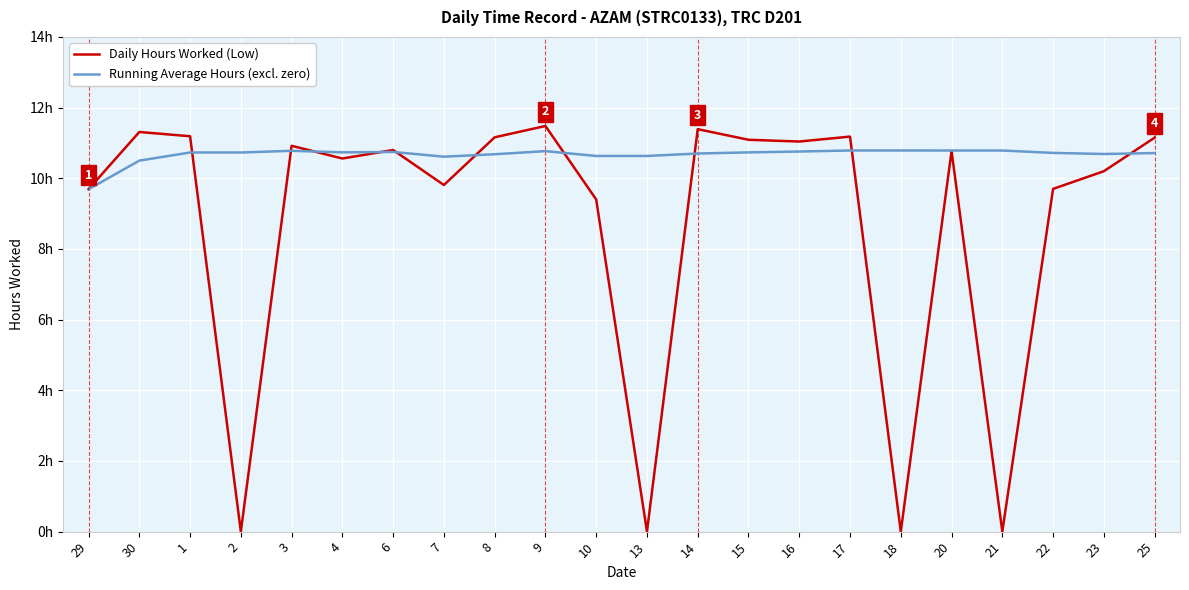

Rank the categories by Daily Hours Worked (Low) value from highest to lowest.

9, 14, 30, 1, 17, 8, 25, 15, 16, 3, 6, 20, 4, 23, 7, 22, 29, 10, 2, 13, 18, 21